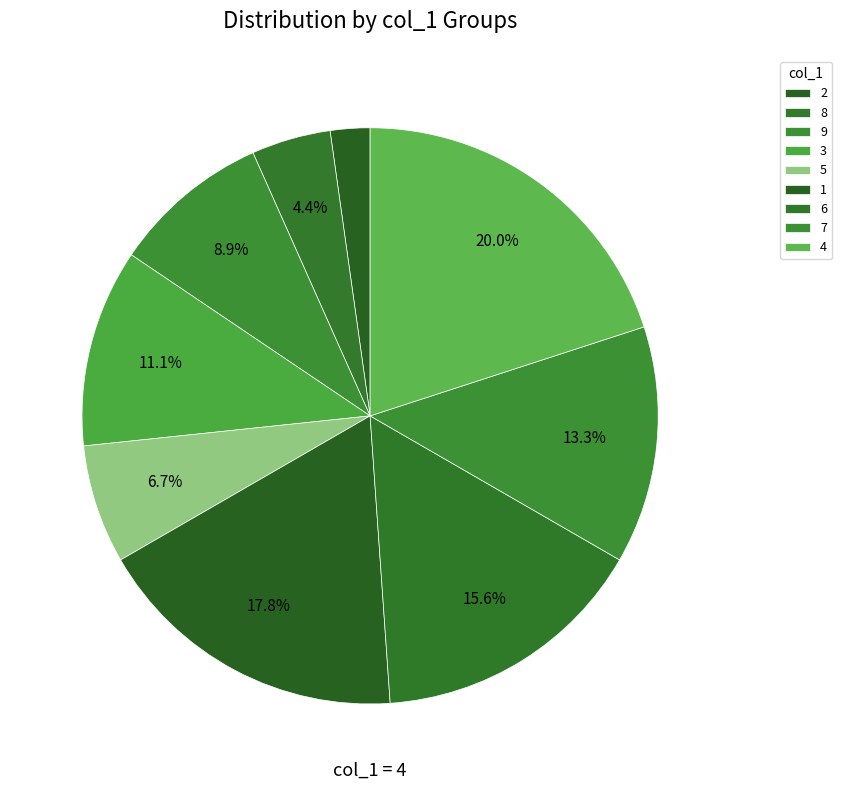

Approximately how many times larger is the value at 1 compared to 9?

2.0